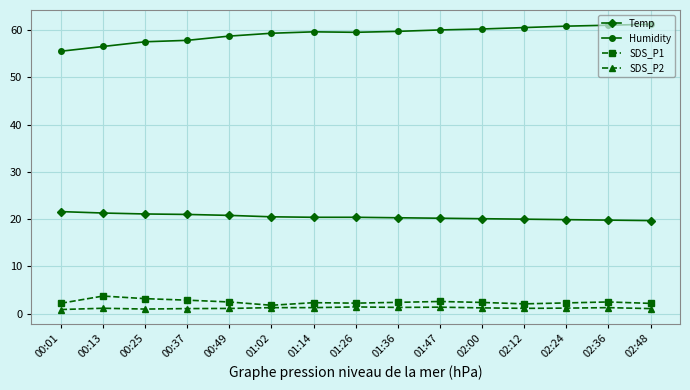

The value of Humidity at 02:24 is 60.8. True or false?

True